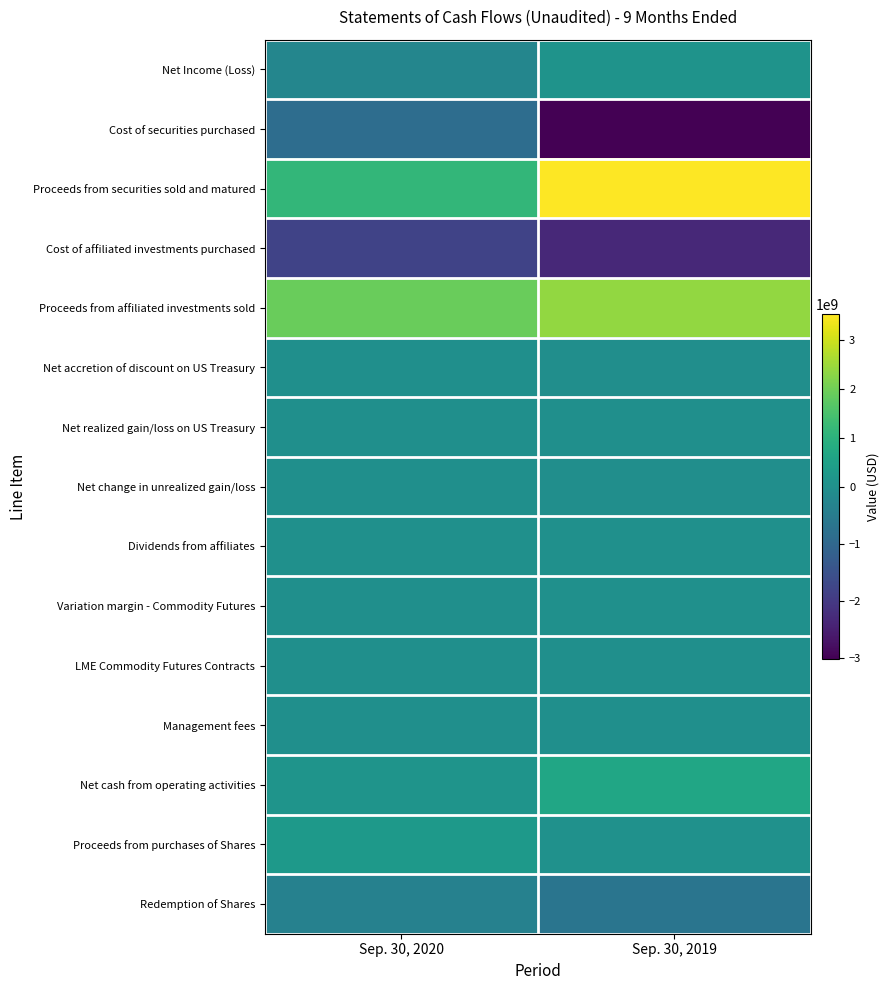

What is the maximum value shown in the chart?

3530220557